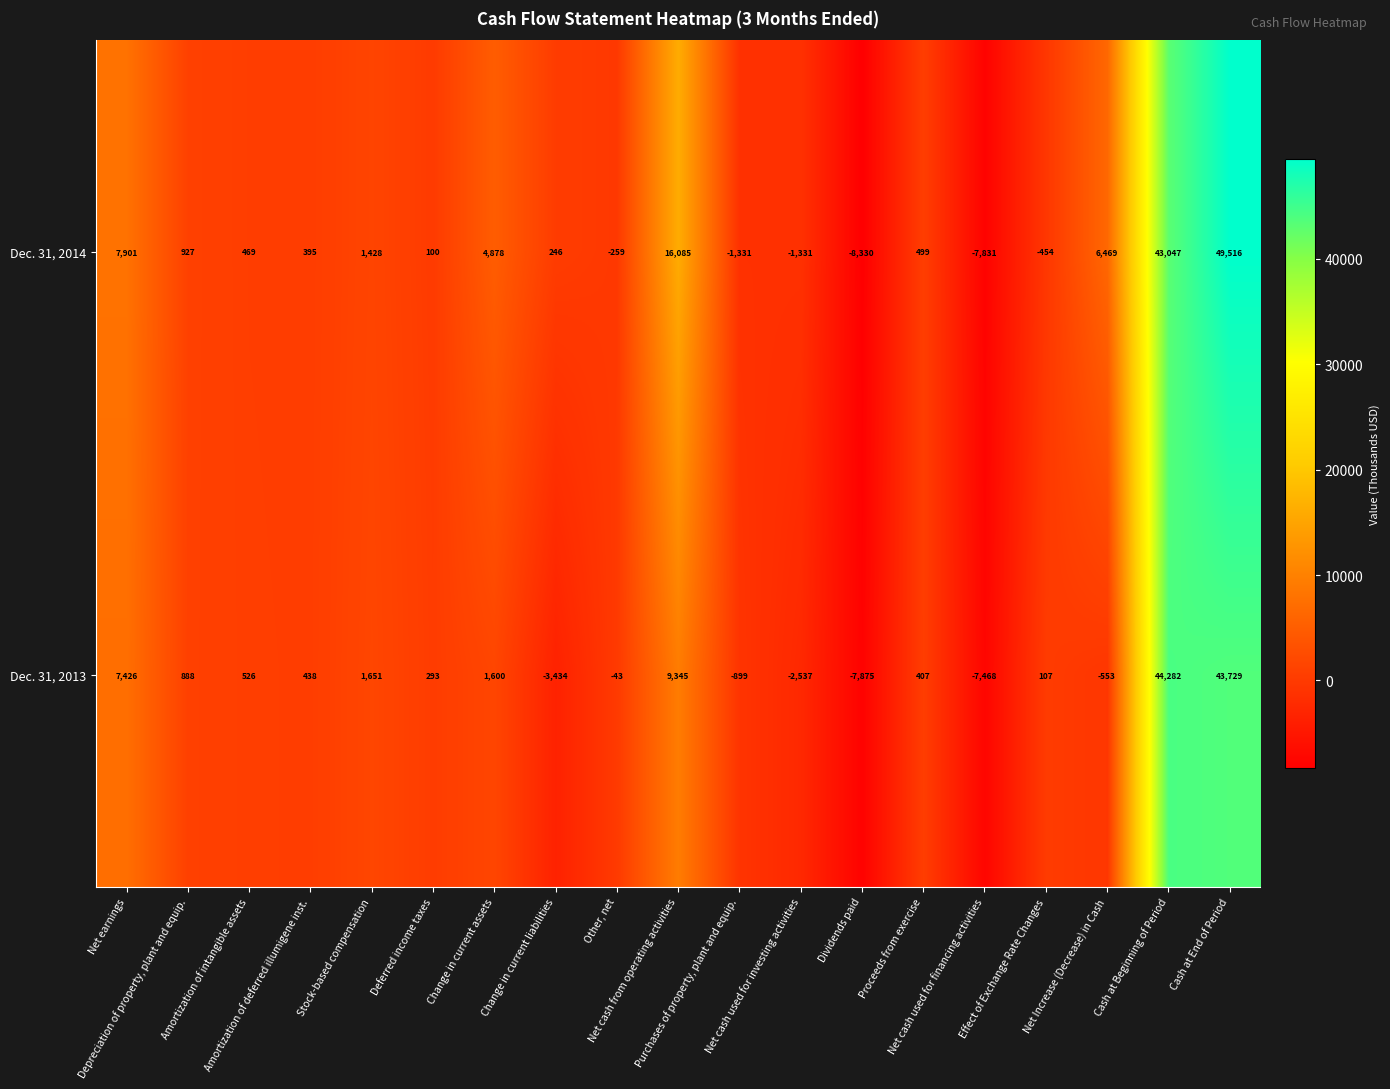

List the series in order of their overall mean, highest first.

Dec. 31, 2014, Dec. 31, 2013